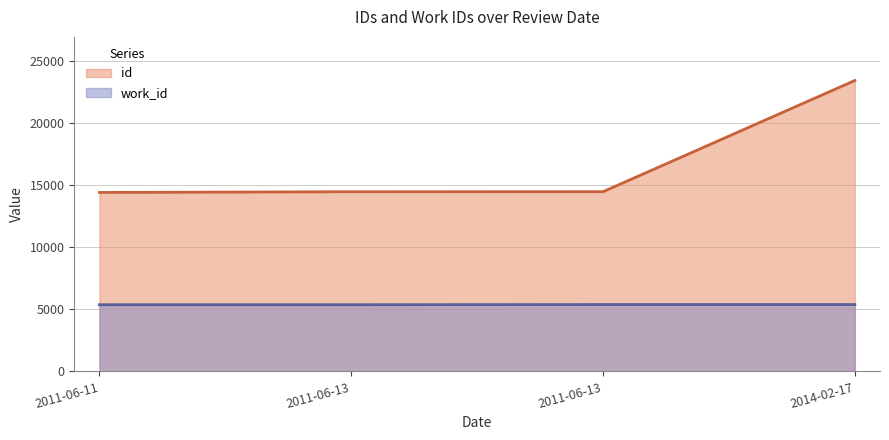

Is the value of id at 2014-02-17 greater than the value of work_id at 2011-06-13?

Yes